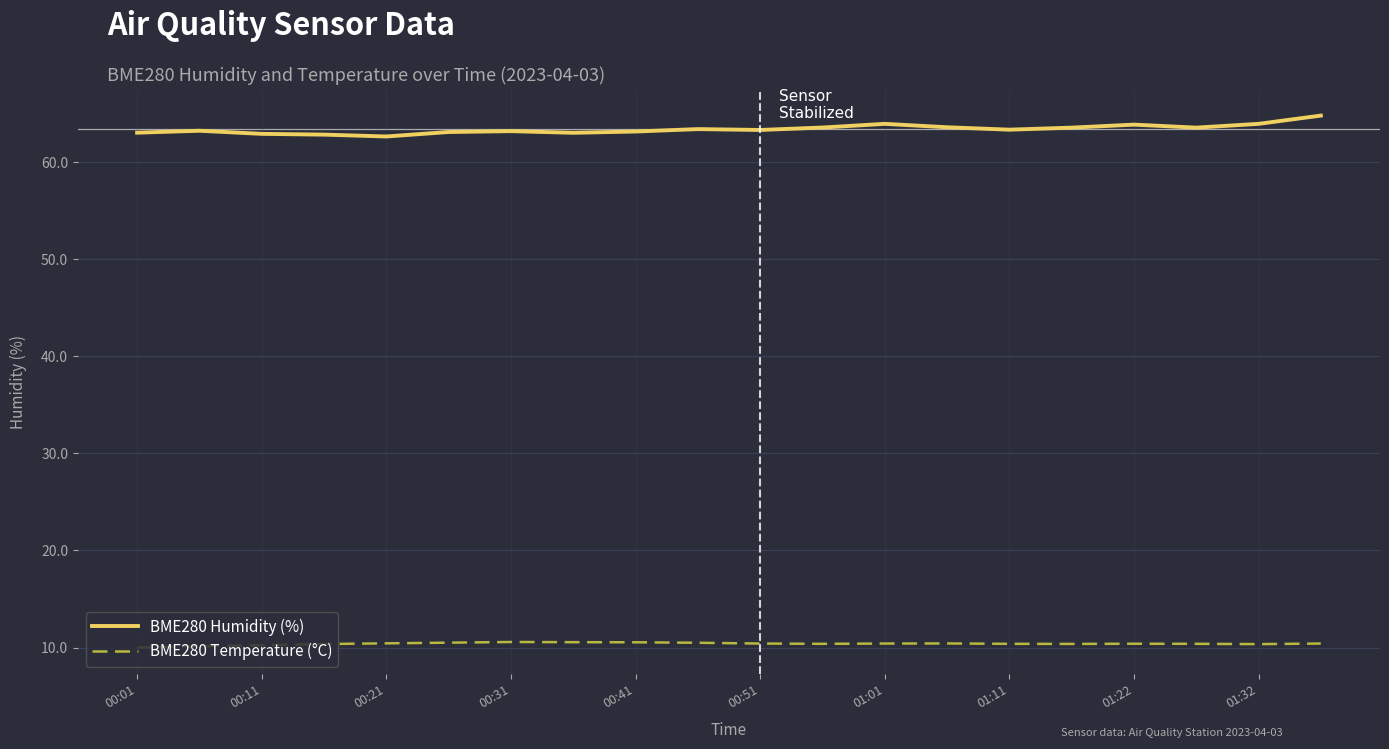

Rank the series by their maximum value, from highest to lowest.

BME280 Humidity (%), BME280 Temperature (°C)